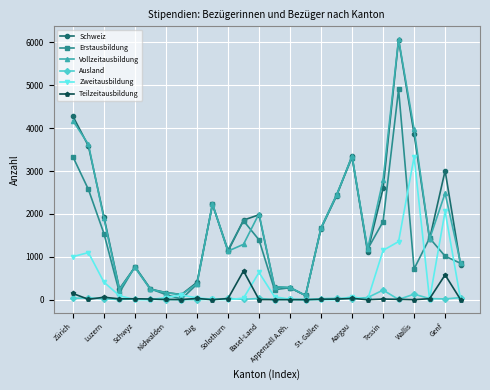

What is the highest value of the Zweitausbildung series?

3329